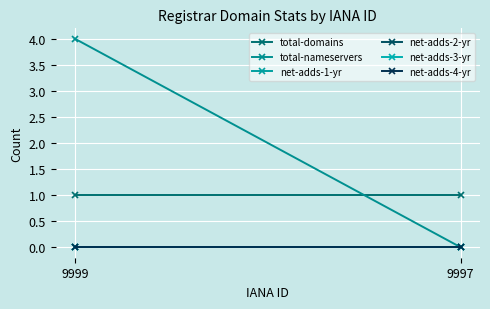

Which series changed the most between 9999 and 9997?

total-nameservers